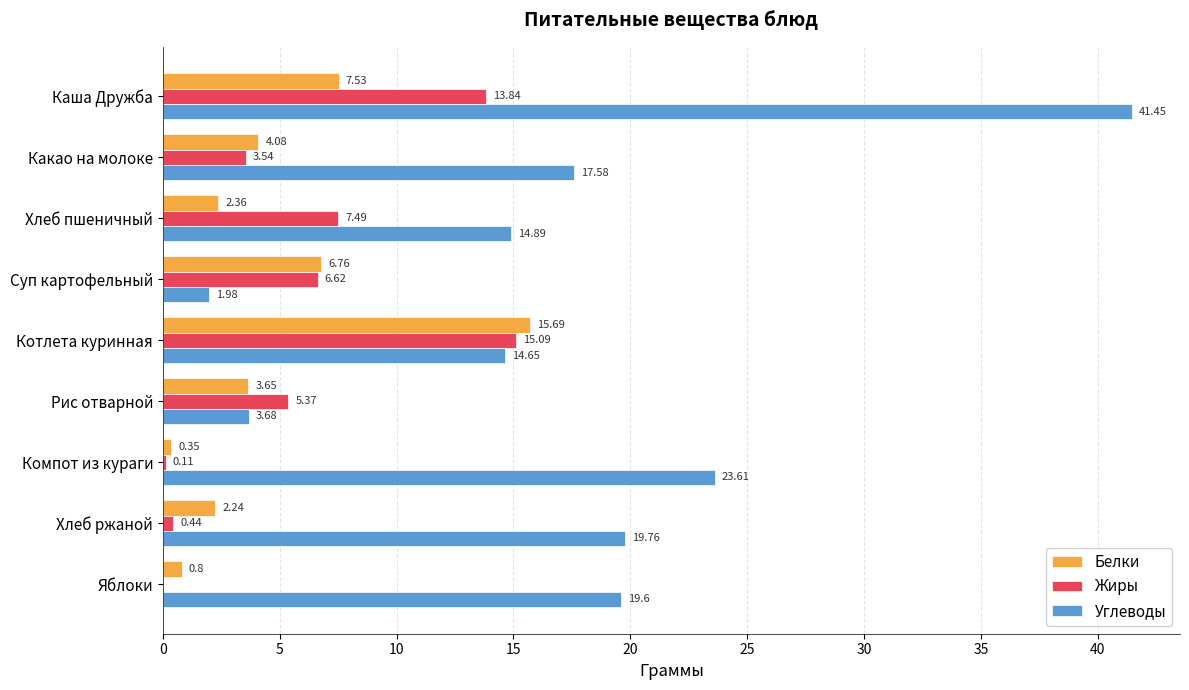

Where is Жиры nearest to the value 7?

Суп картофельный